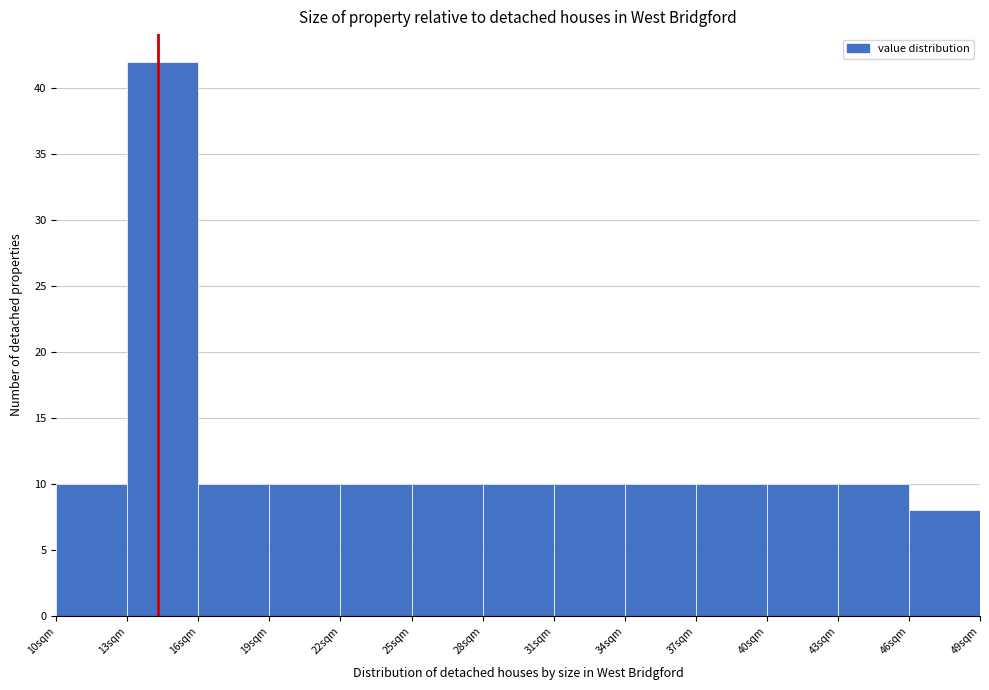

What is the height of the bar covering 43 to 46 on the x-axis? The values are not printed on the chart, so give them approximately, as read against the axis.

10